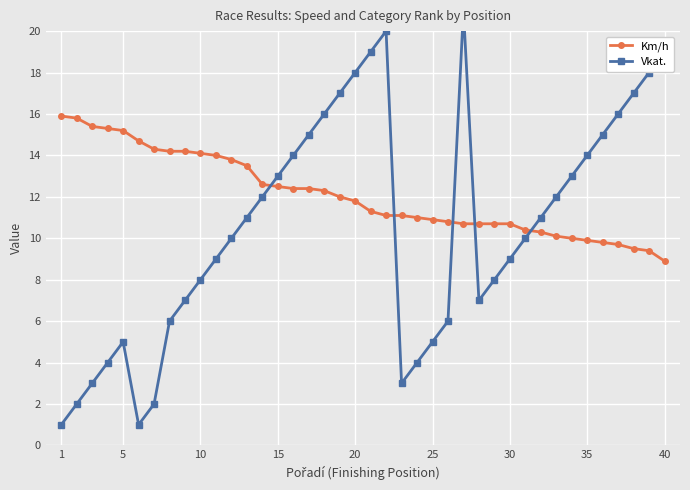

What is the value of the Vkat. point at the 30th from the left?

9.0